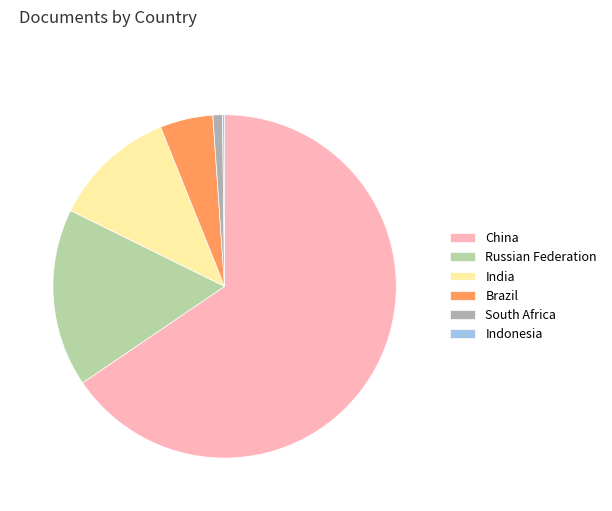

To the nearest percent, what percentage of the pie is Russian Federation?

17%